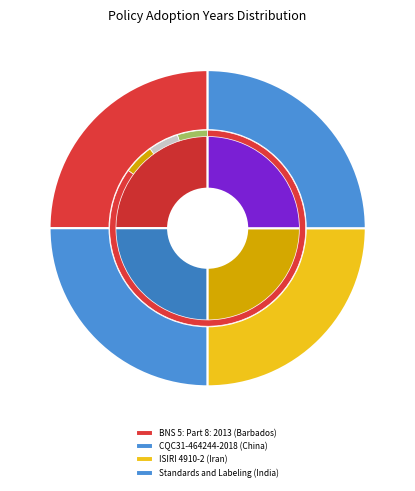

True or false: CQC31-464244-2018 (China) accounts for 12% of the total.

False